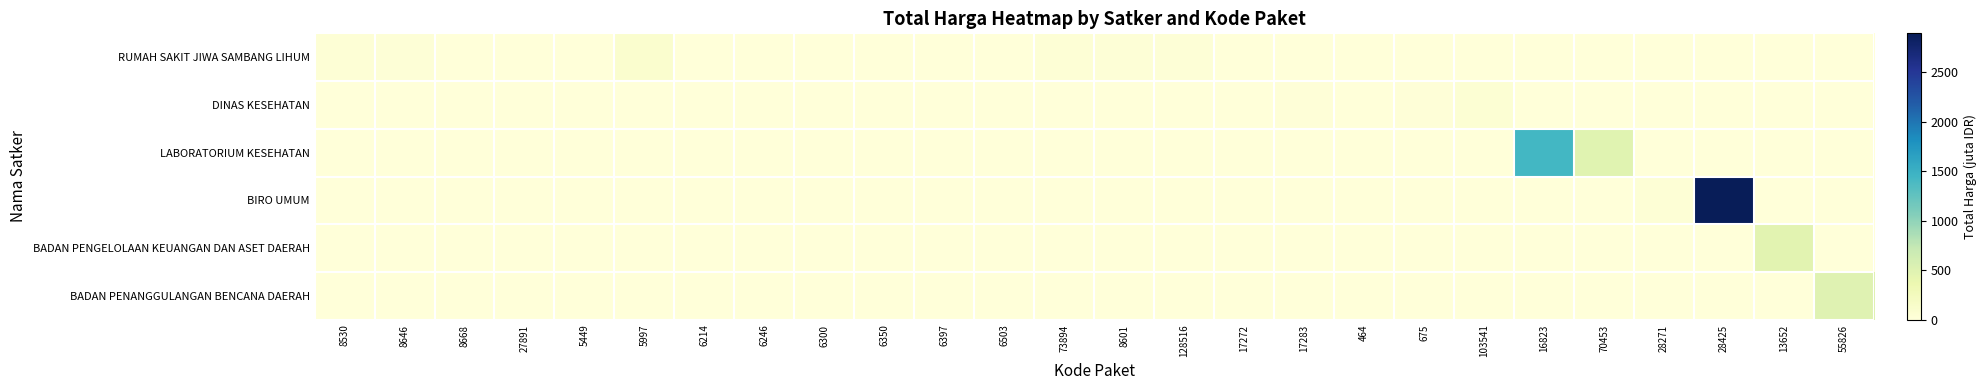

Between 8668 and 5449, which series saw the biggest shift?

RUMAH SAKIT JIWA SAMBANG LIHUM